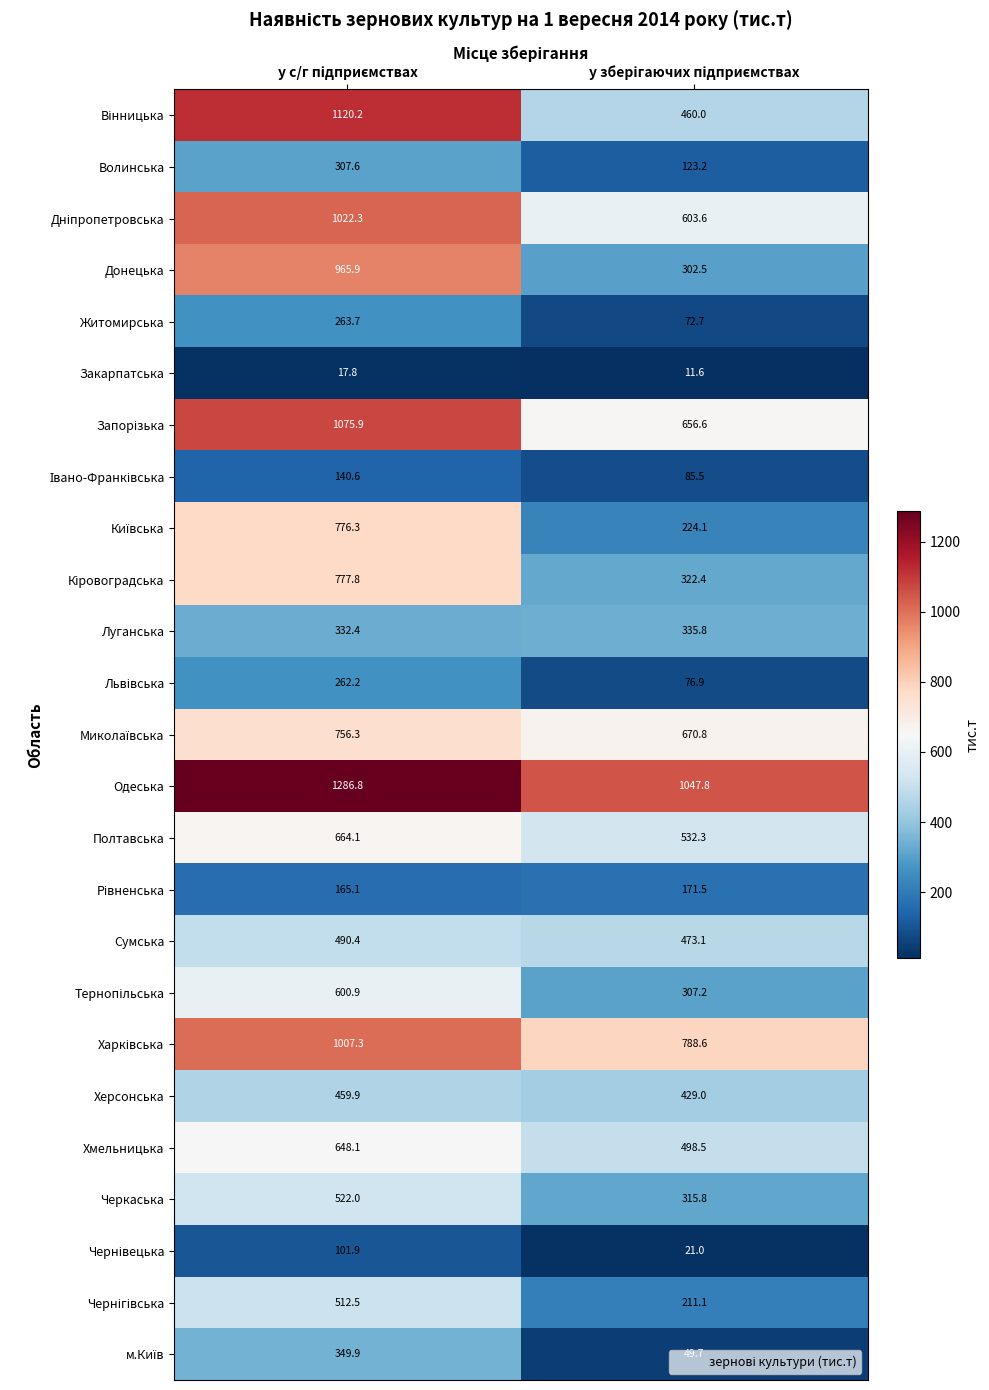

What is the minimum value shown in the chart?

11.6